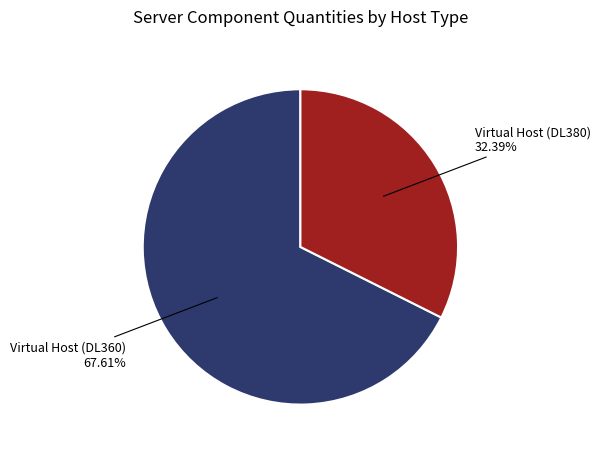

Is there a majority slice in this chart?

Yes